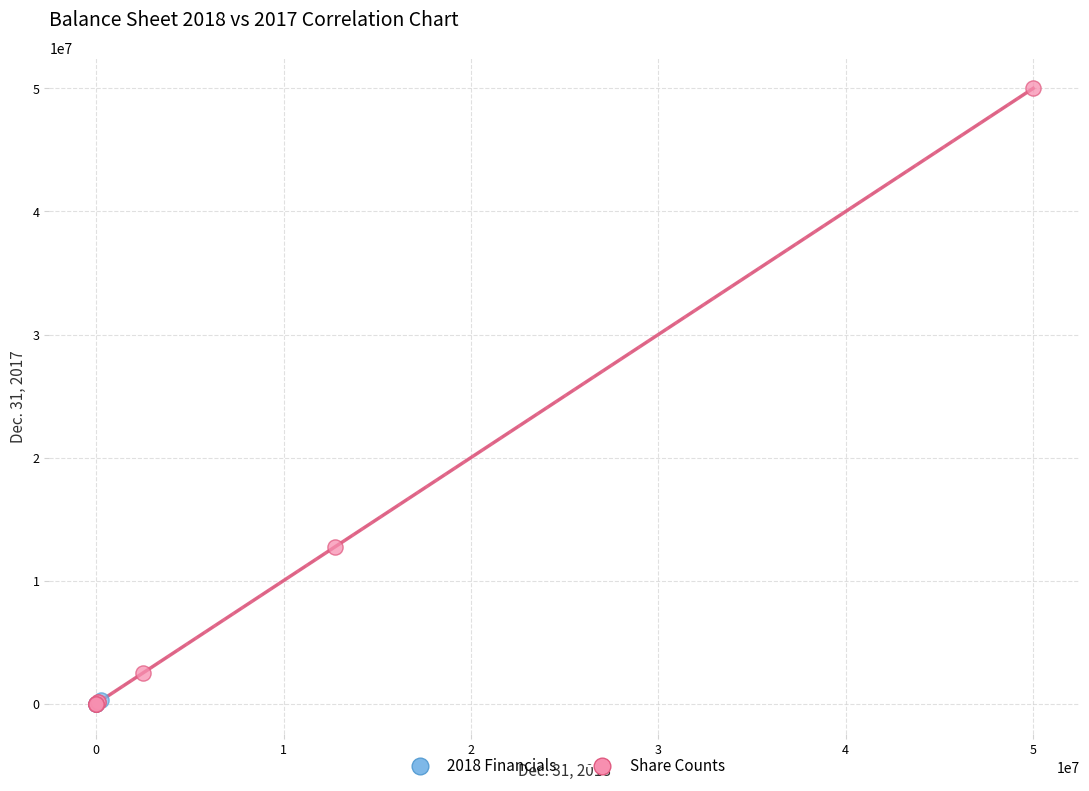

Which series reaches the maximum Y coordinate?

Share Counts